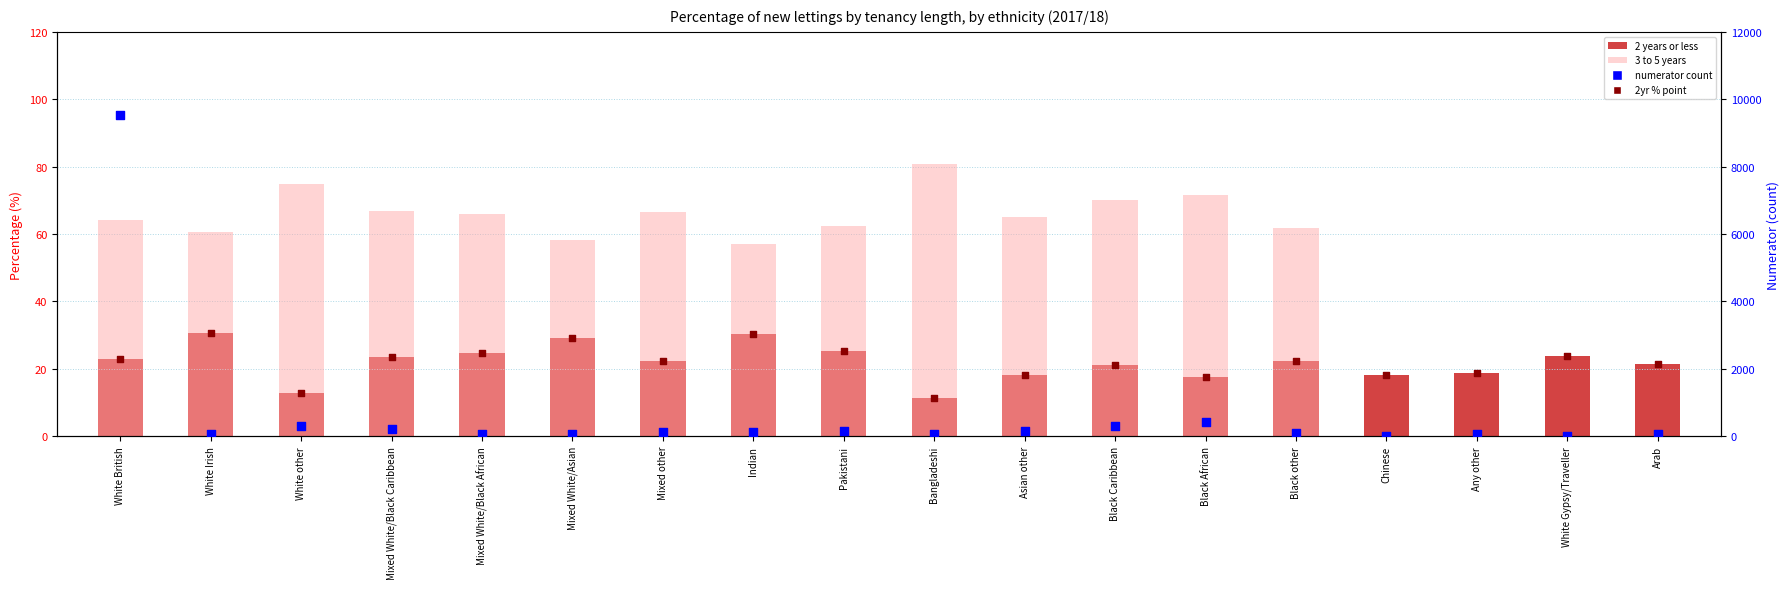

Is the value of numerator count at Arab greater than the value of 2 years or less at Mixed White/Asian?

Yes